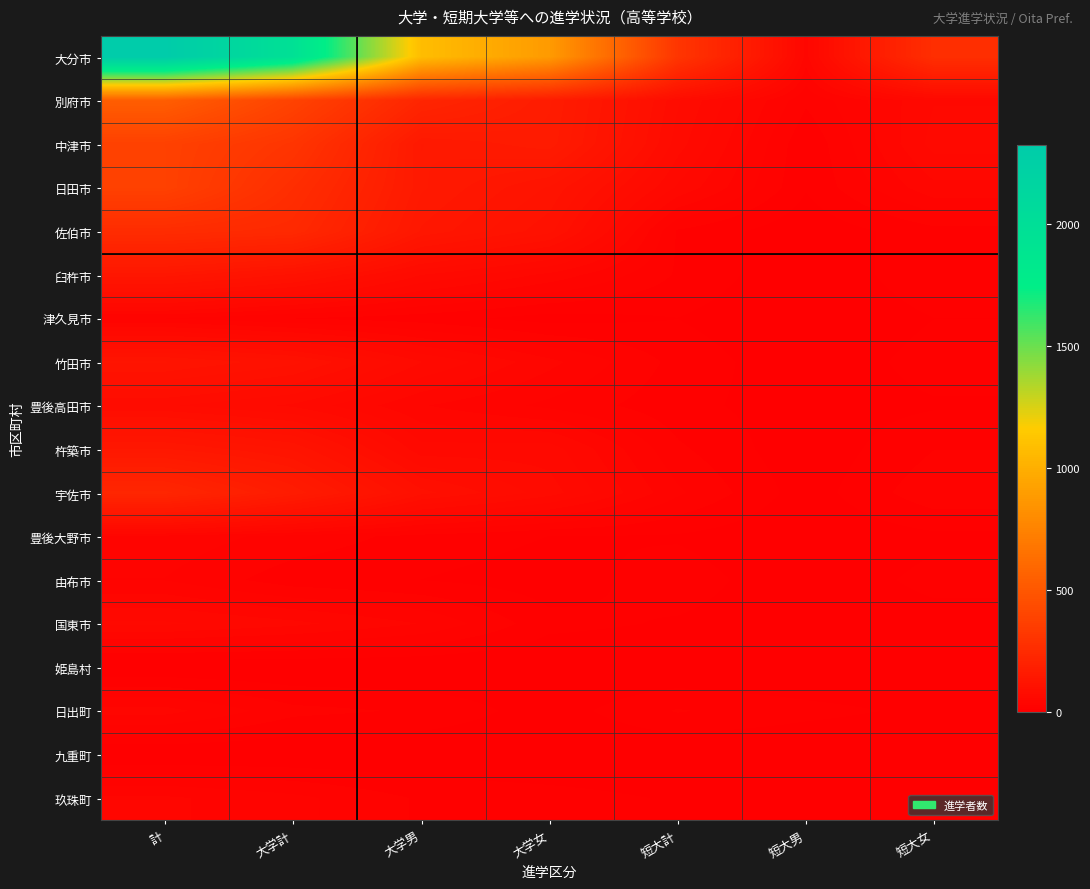

Which series has the widest spread of values?

大分市